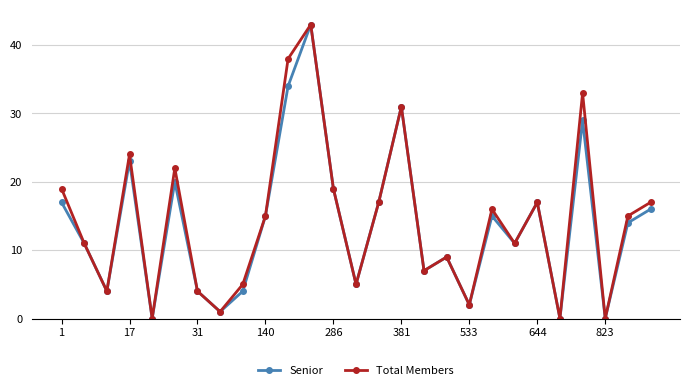

In Total Members, how many points are lower than both neighbors (excluding endpoints)?

9